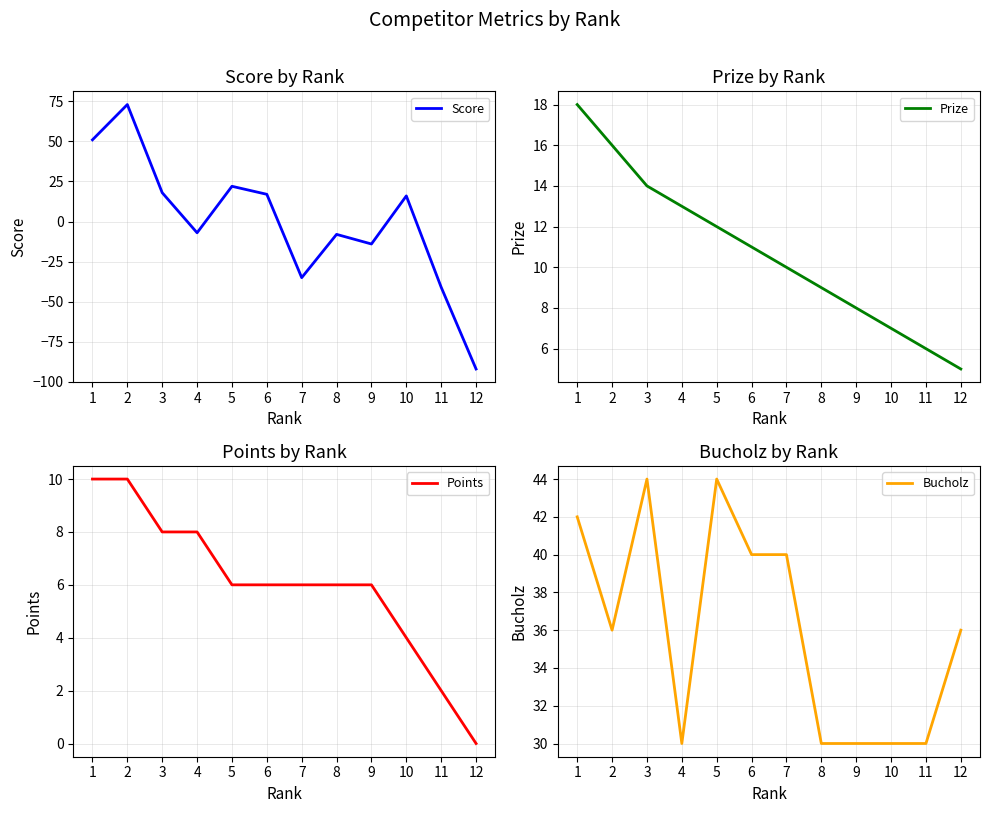

What is the sum of all Prize values?

129